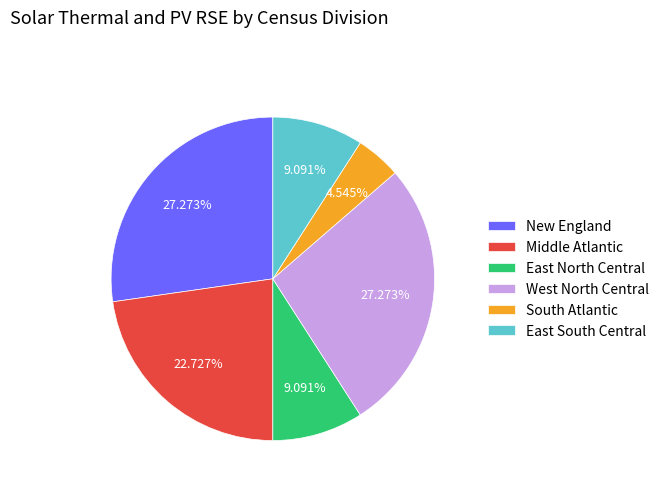

What percentage is the South Atlantic slice, to the nearest percent?

5%